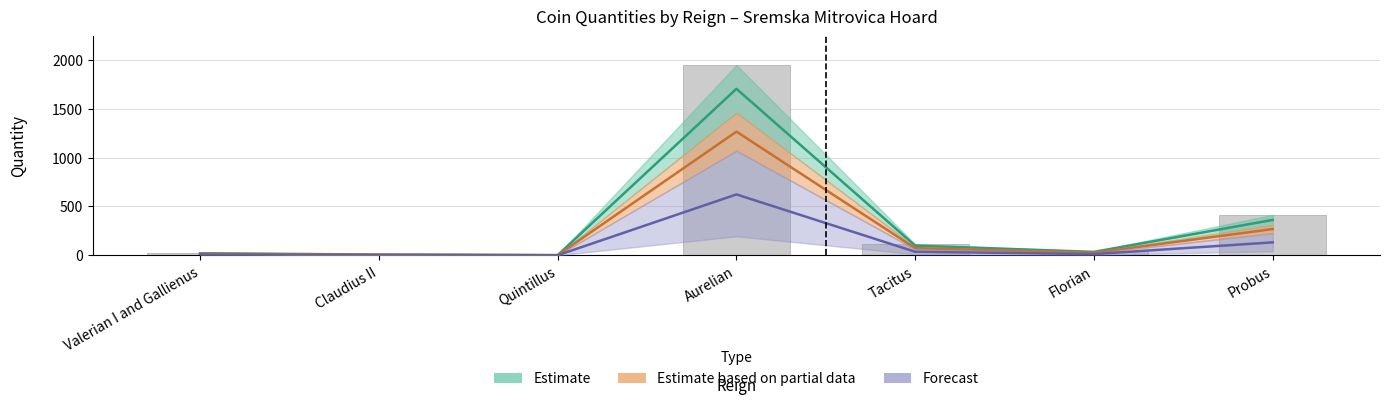

Where does the data first go above 40?

Aurelian